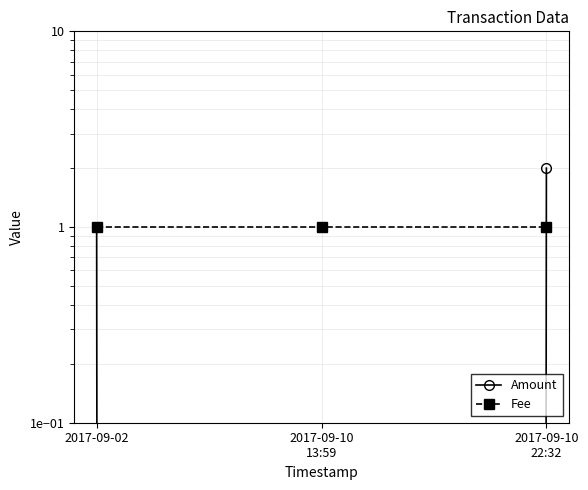

What is the maximum value for Amount?

2